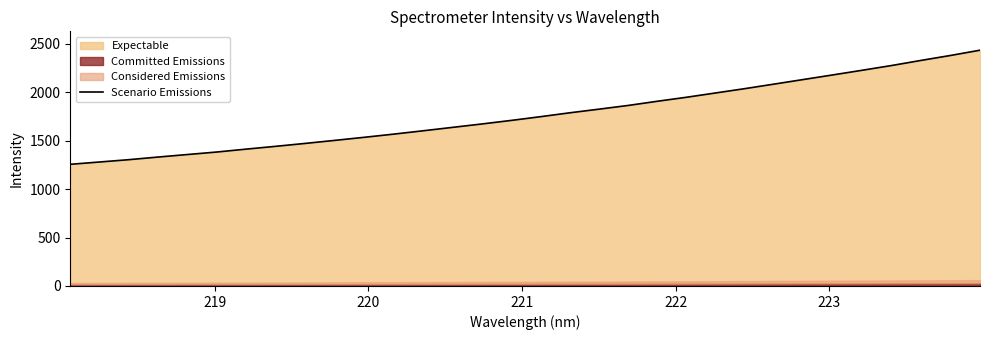

How many values are below 1748?

16